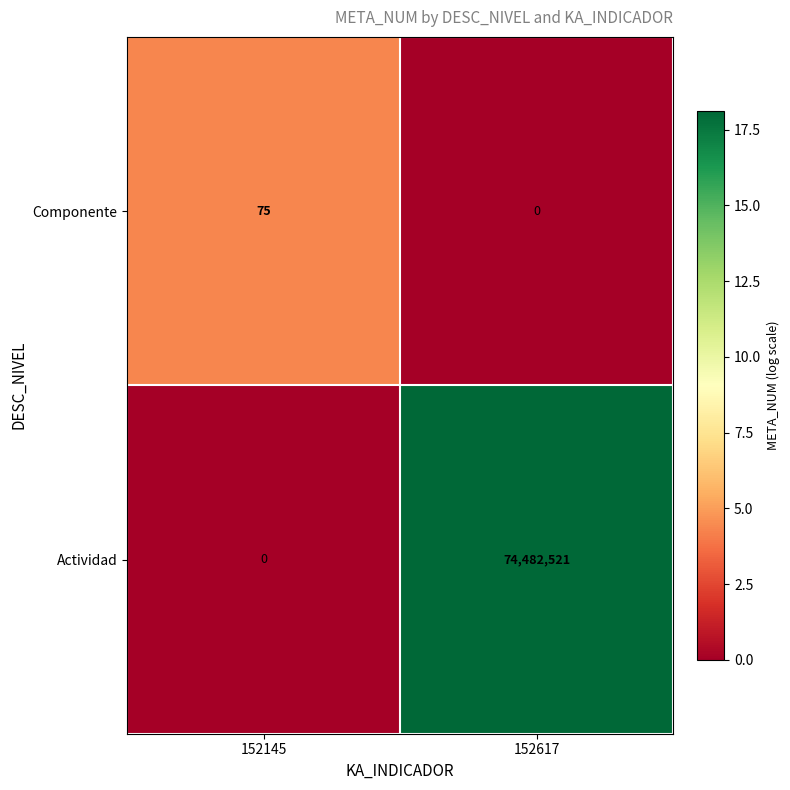

Which label corresponds to the largest value in the chart?

152617